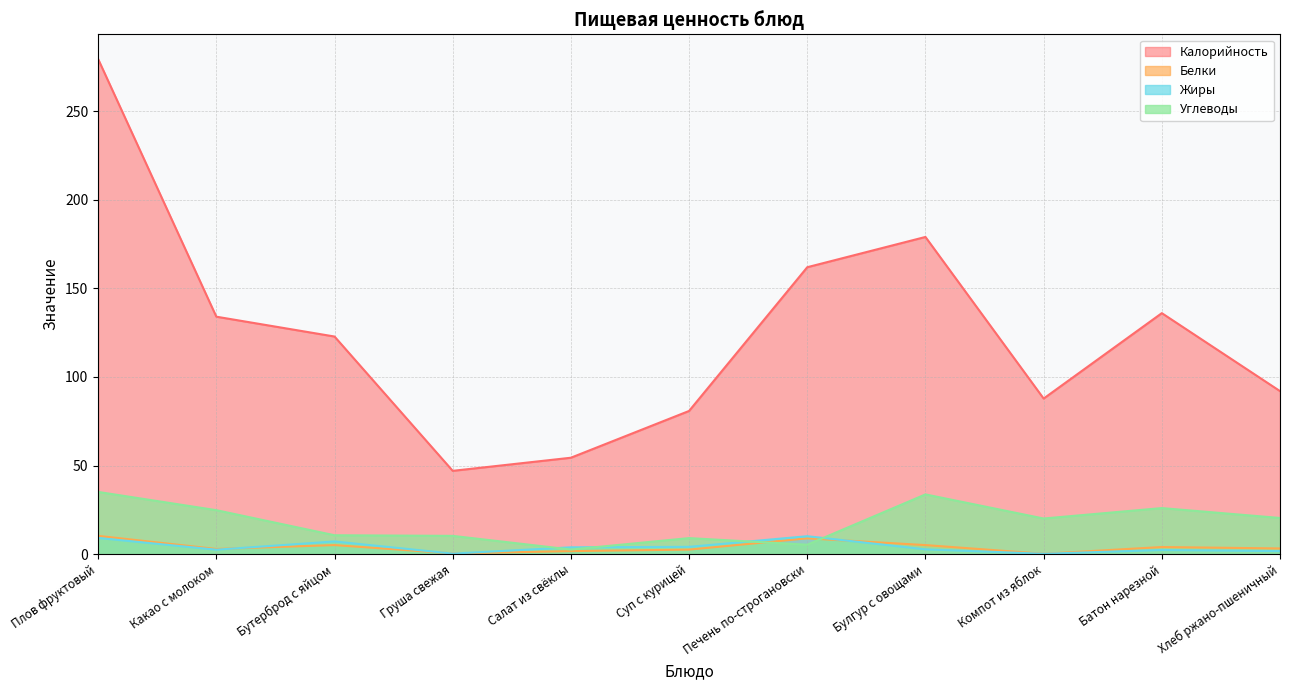

What is the label of the 8th point from the right?

Груша свежая